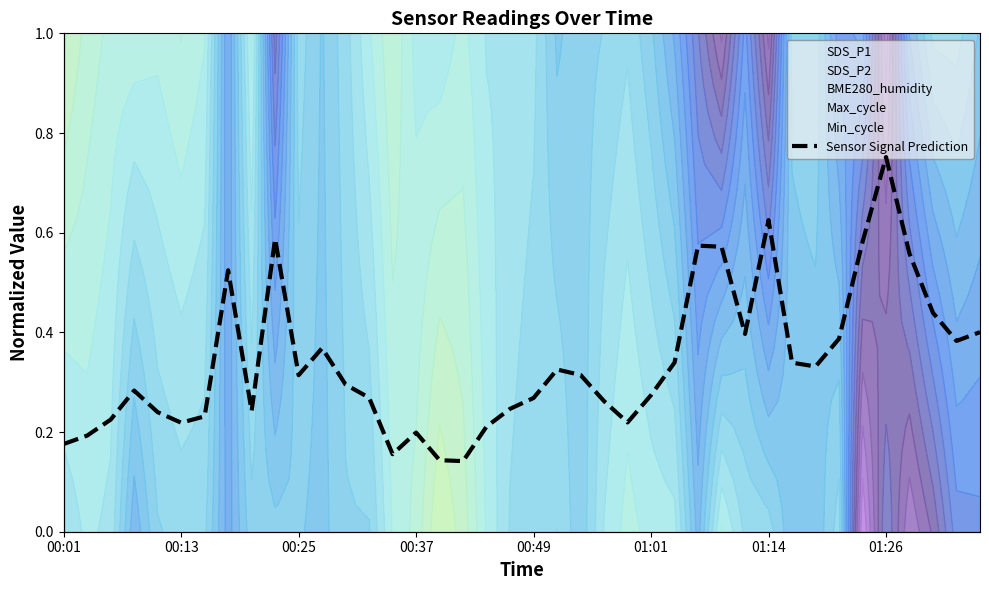

How many lines are shown in the chart?

1